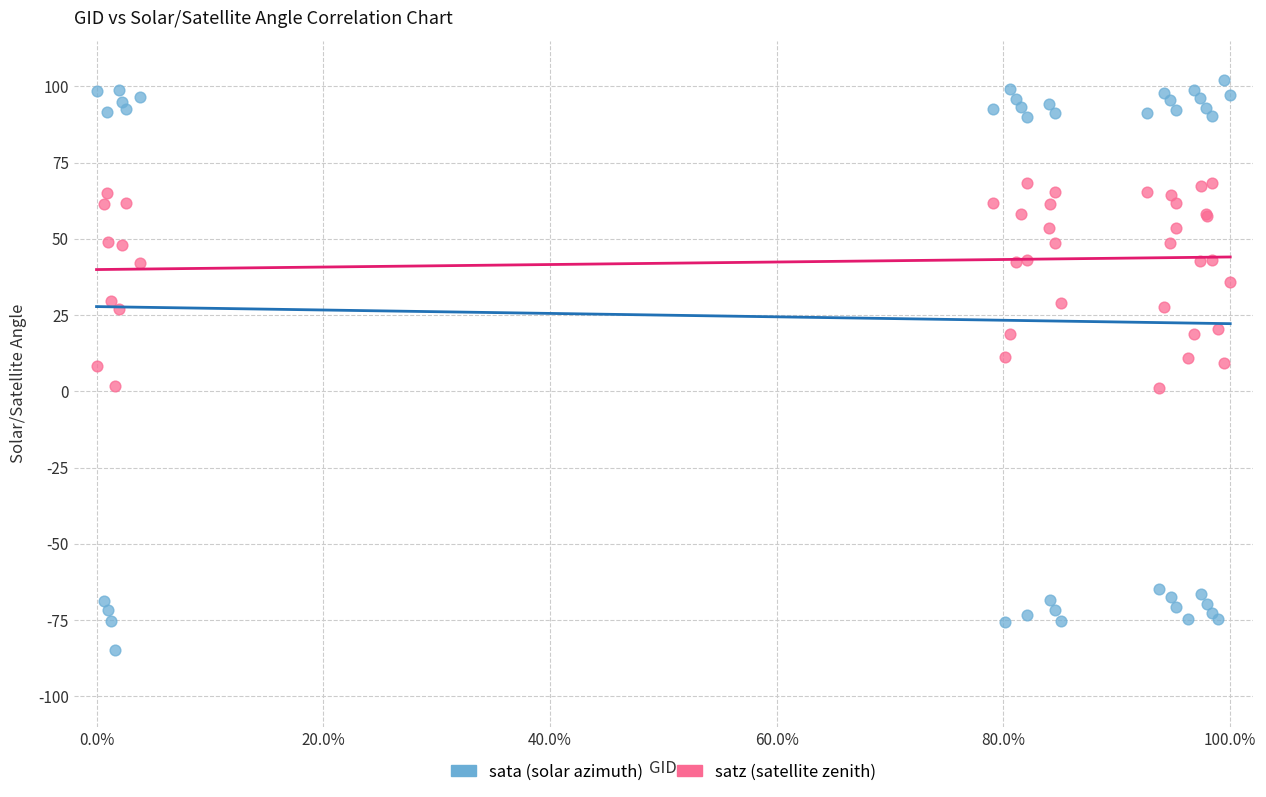

Which series contains the highest Y value?

sata (solar azimuth)